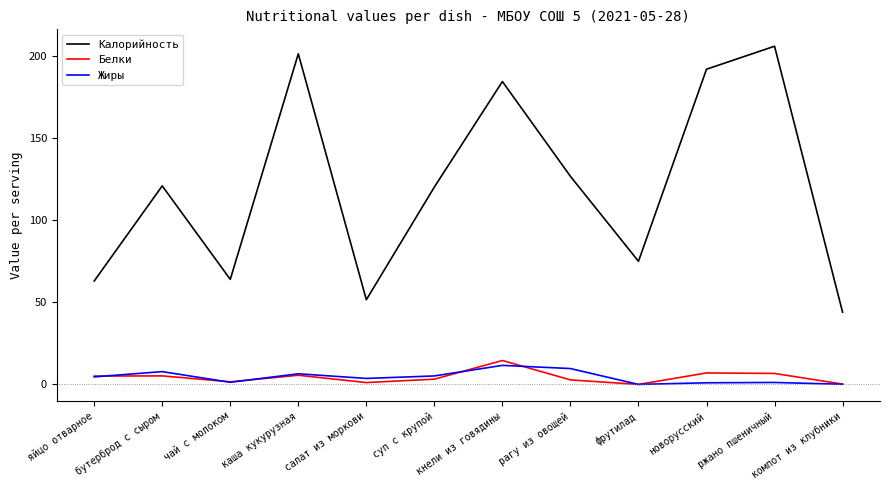

What is the maximum value for Калорийность?

206.0